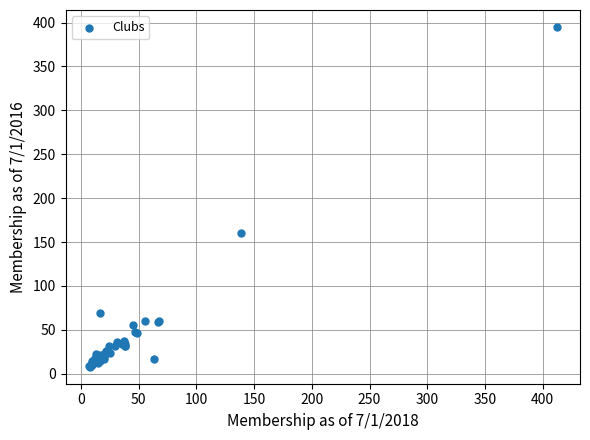

What Y value in the scatter plot is closest to 201?

160